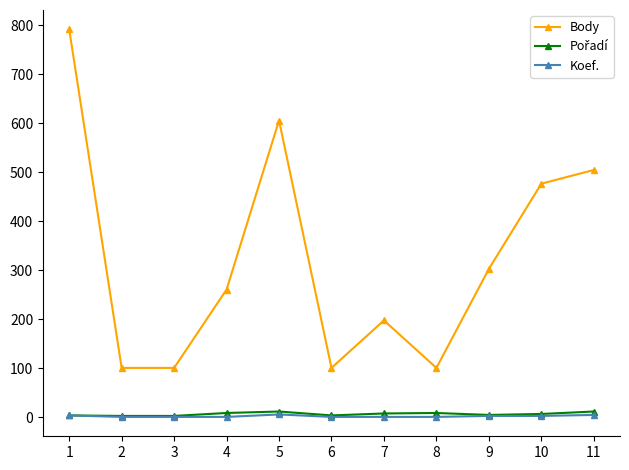

In Body, how many points are higher than both neighbors (excluding endpoints)?

2